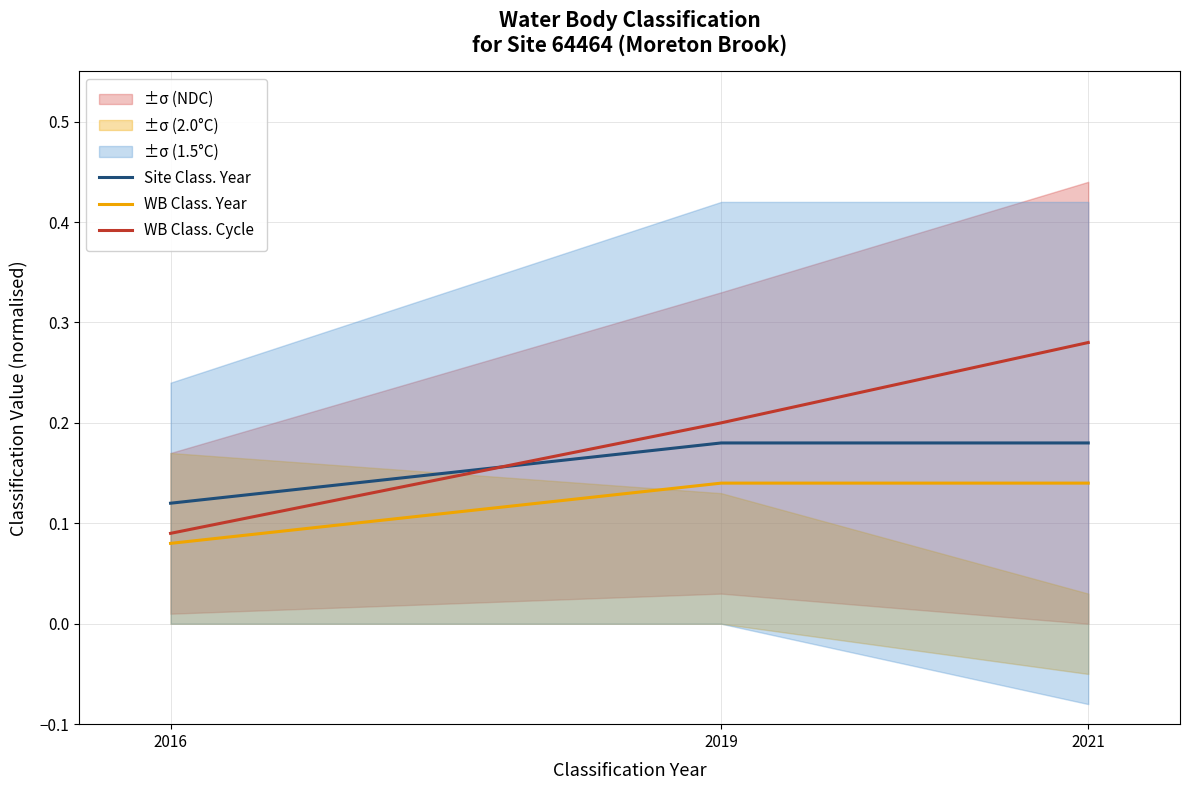

What is the difference between the maximum and minimum values in the Site Class. Year series?

0.1